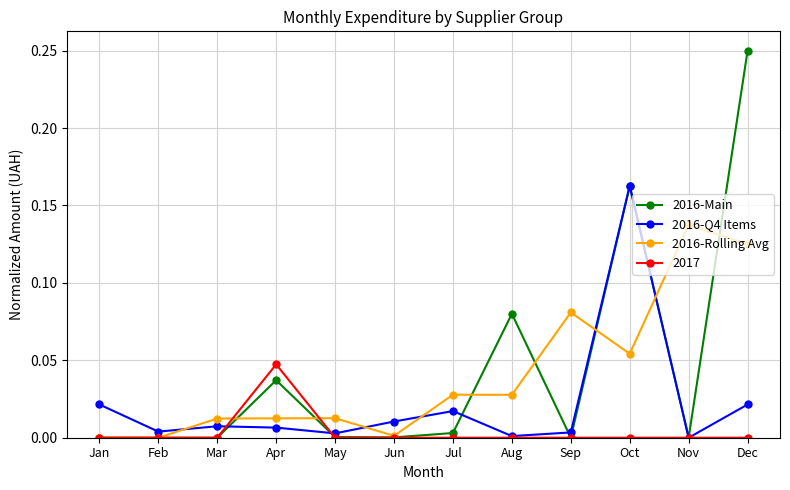

List the series in order of their peak value, lowest first.

2017, 2016-Rolling Avg, 2016-Q4 Items, 2016-Main